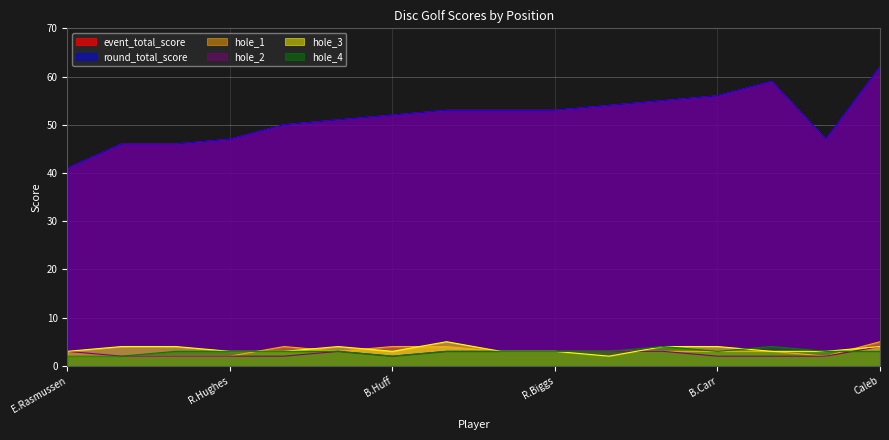

What are all the series names shown in the legend?

event_total_score, round_total_score, hole_1, hole_2, hole_3, hole_4